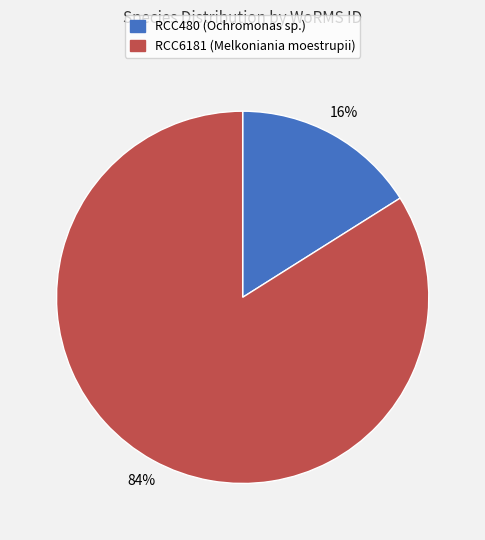

Is RCC480 the majority of the pie?

No